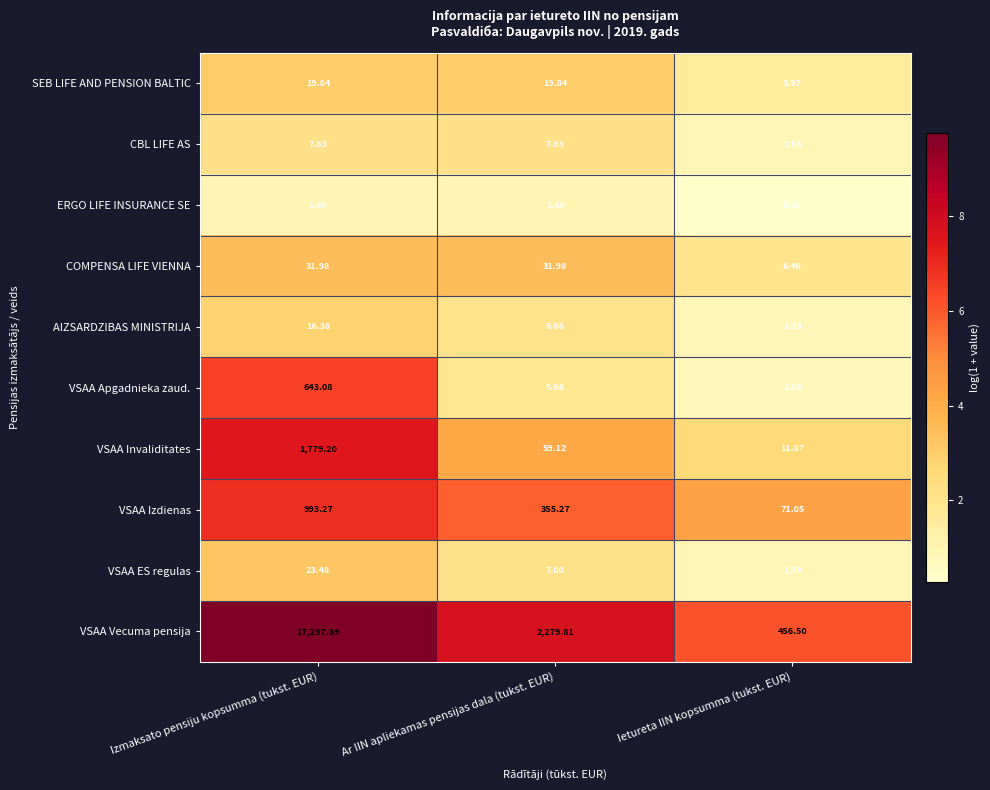

Where is VSAA ES regulas nearest to the value 12?

Ar IIN apliekamas pensijas dala (tukst. EUR)